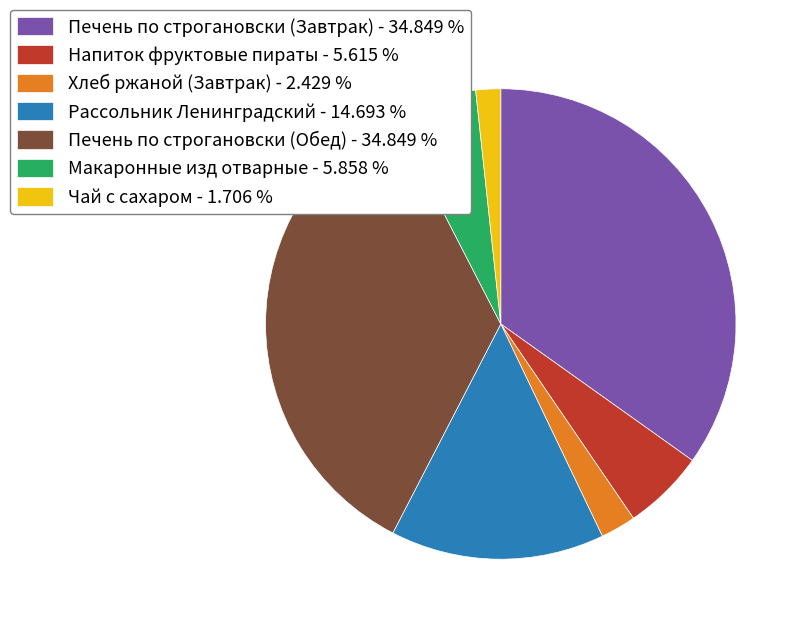

Is there any slice that represents more than half of the pie?

No